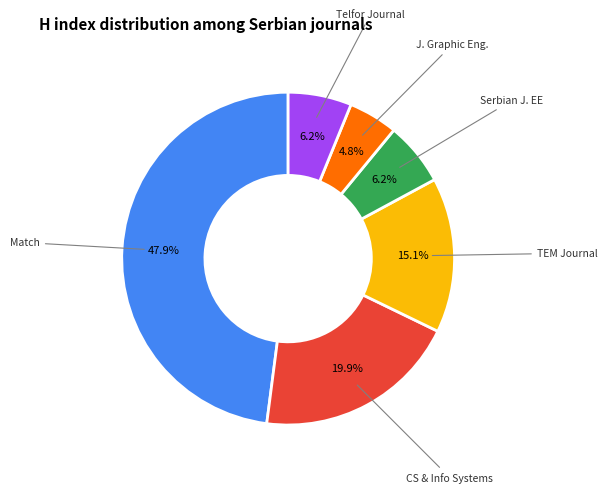

What percentage is the Match slice, to the nearest percent?

48%